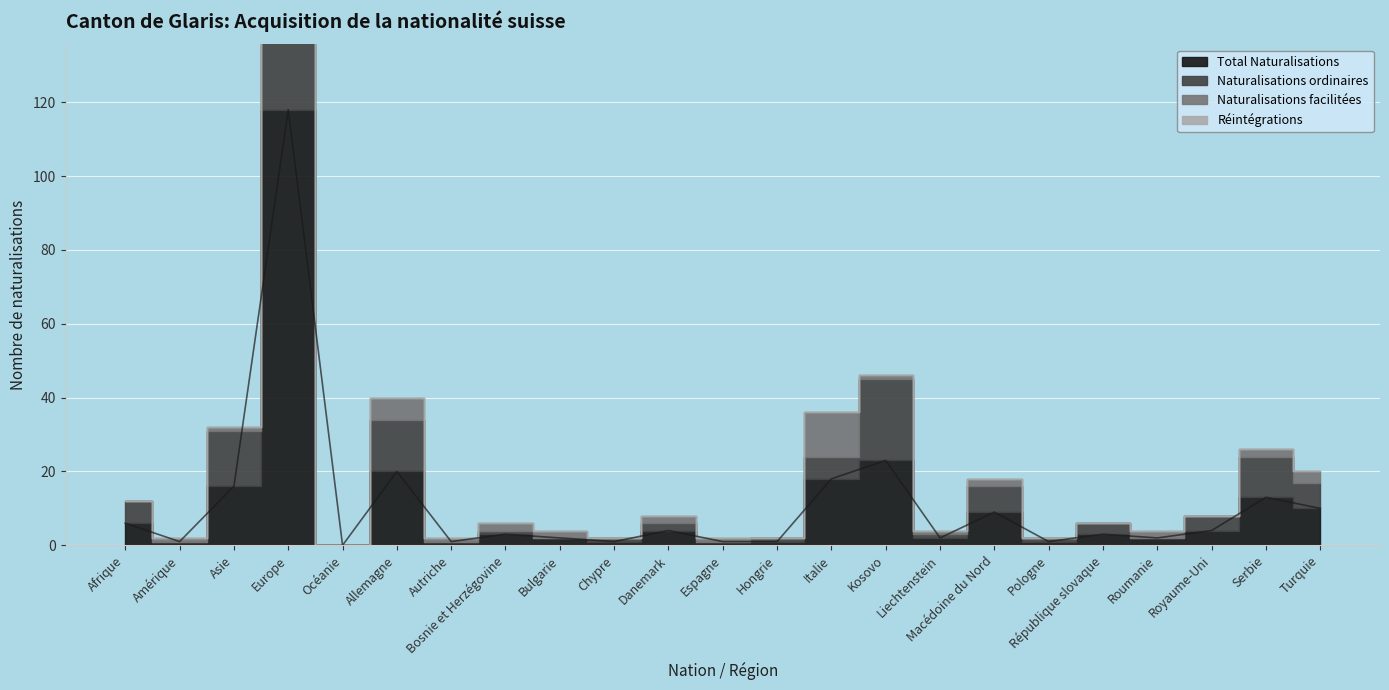

What position from the left is Allemagne?

6